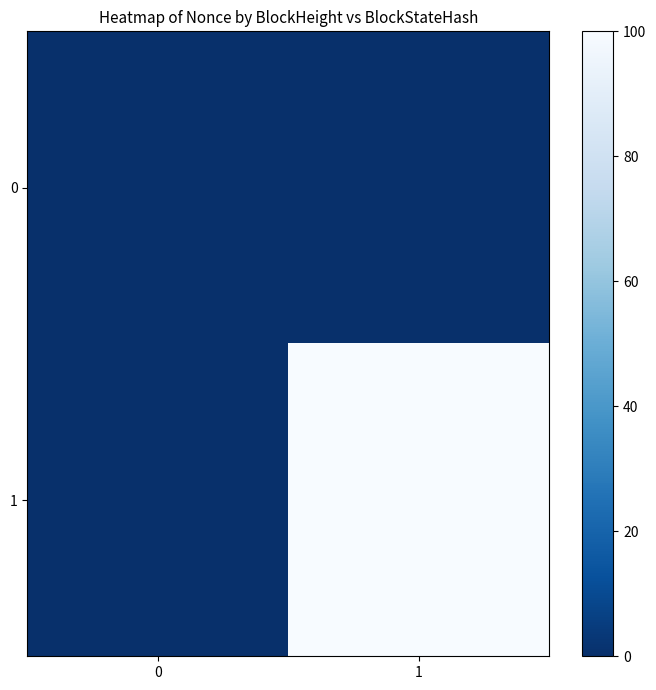

Which series has the largest range (max minus min)?

1